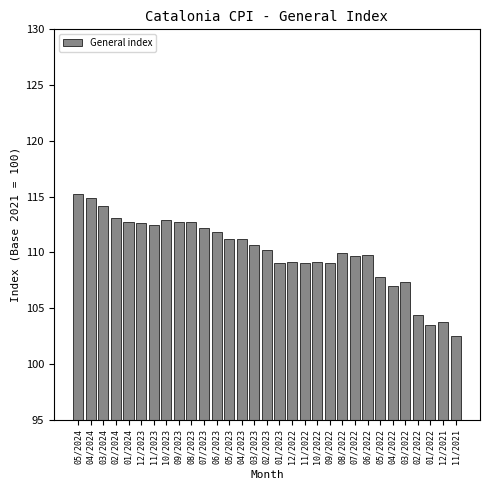

What is the smallest value displayed?

102.5